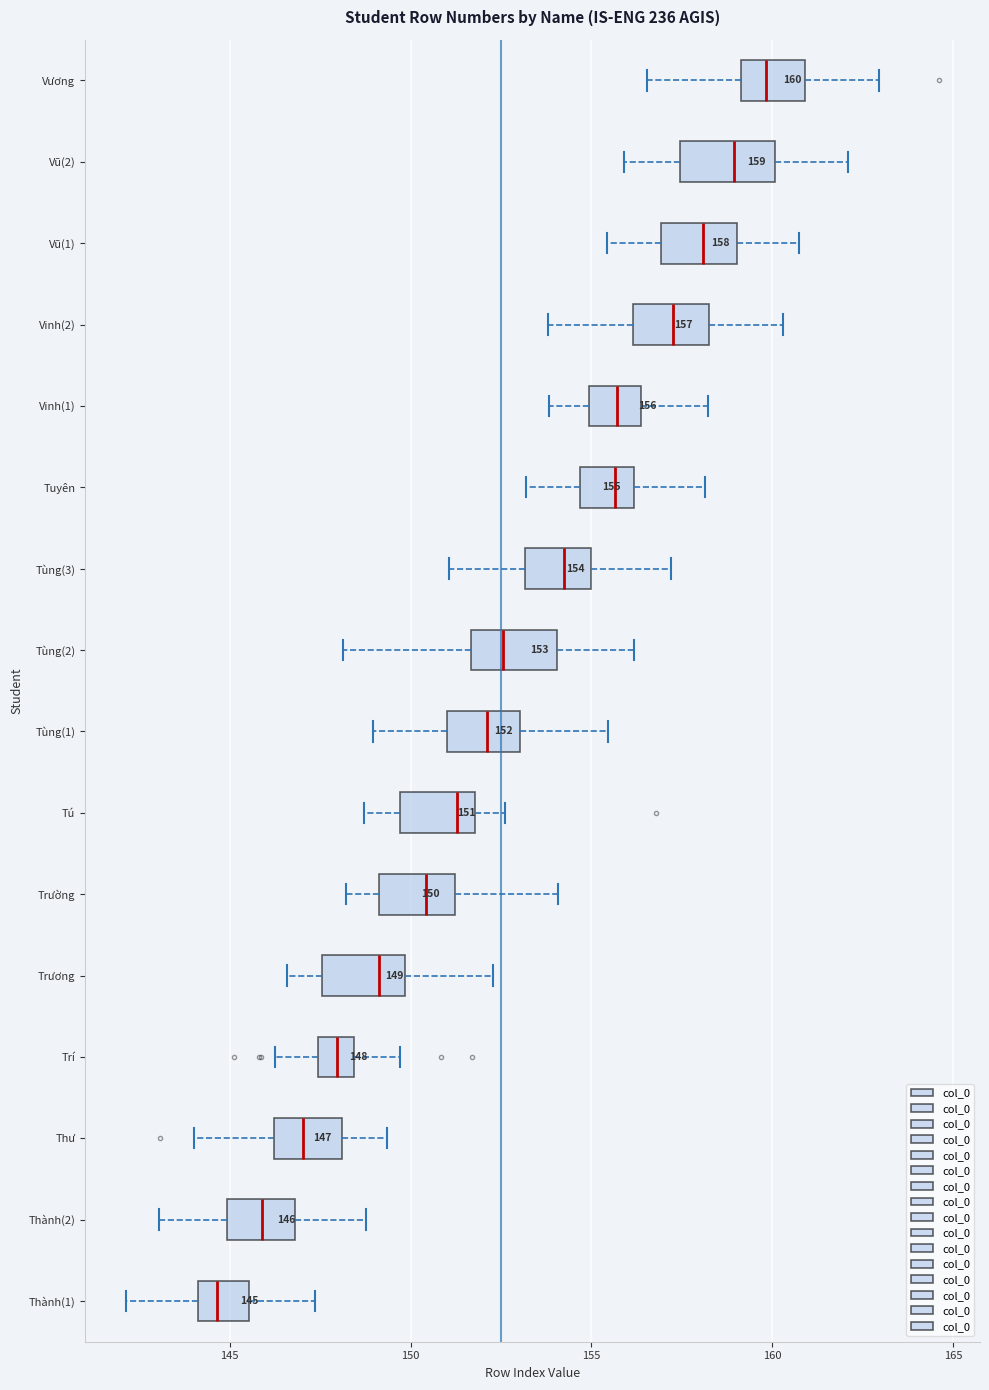

Which box has the furthest to the right median line?

Vương